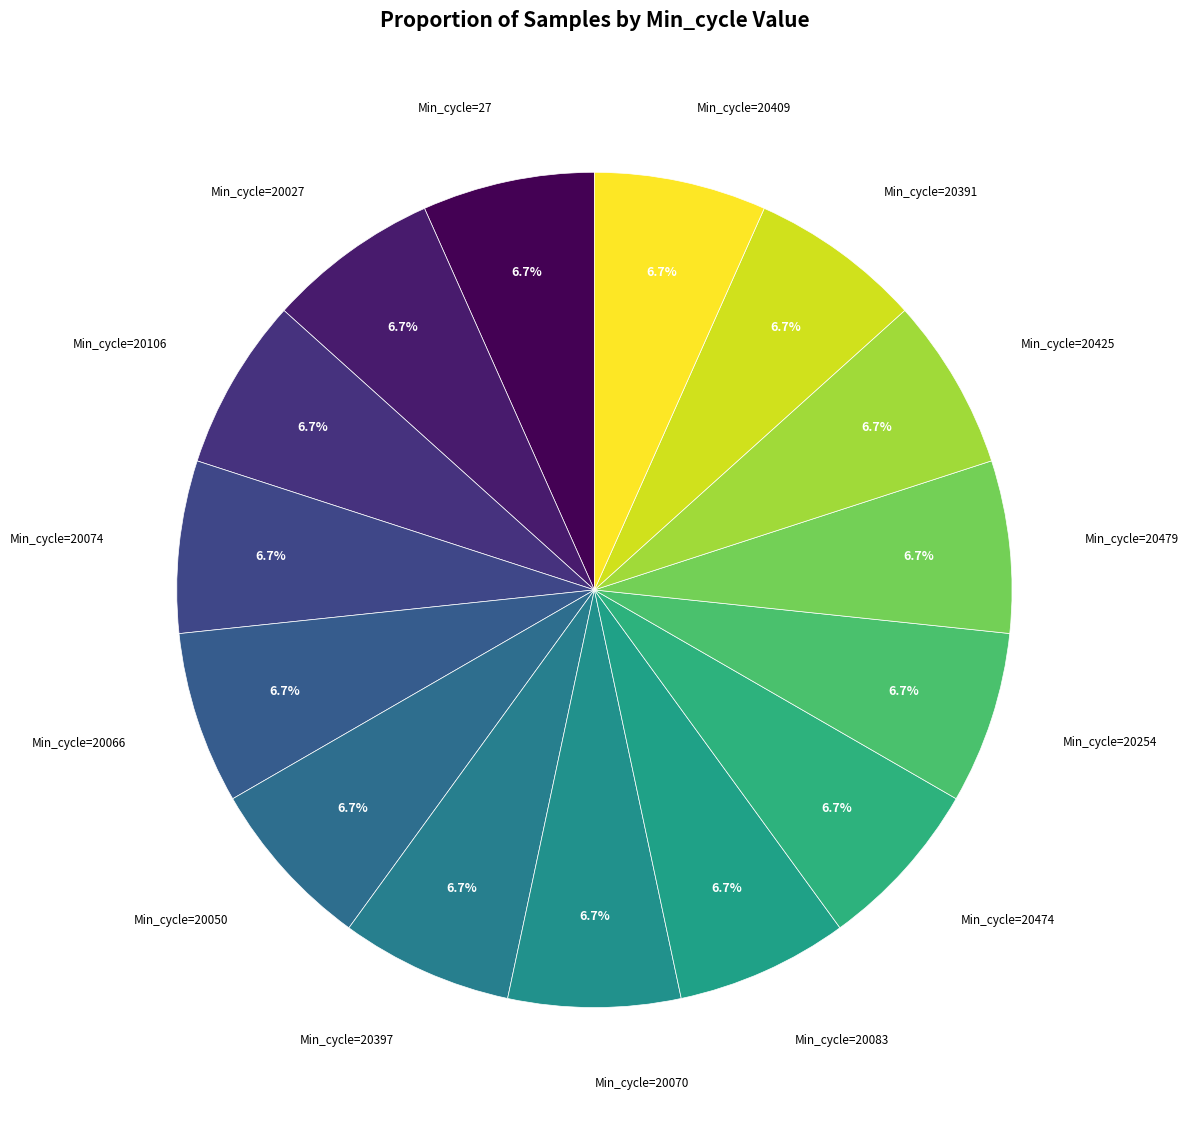

How many segments does this pie chart have?

15